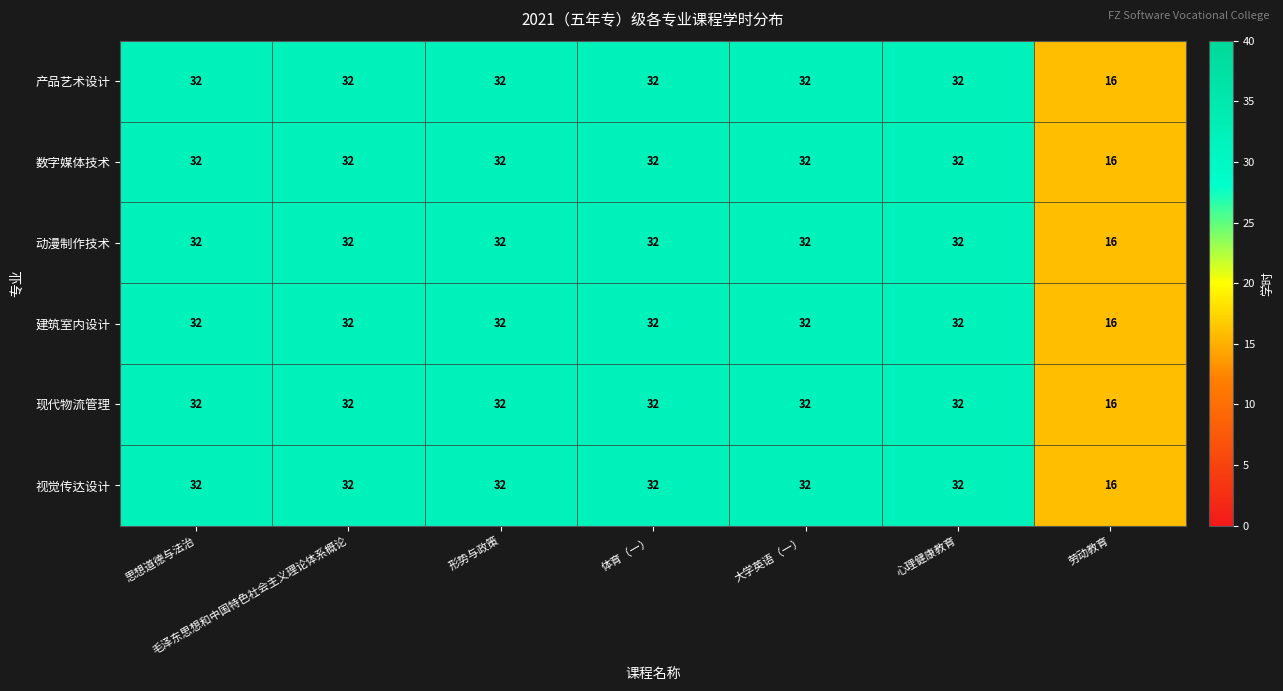

Is it true that 视觉传达设计 equals 16 at 劳动教育?

True